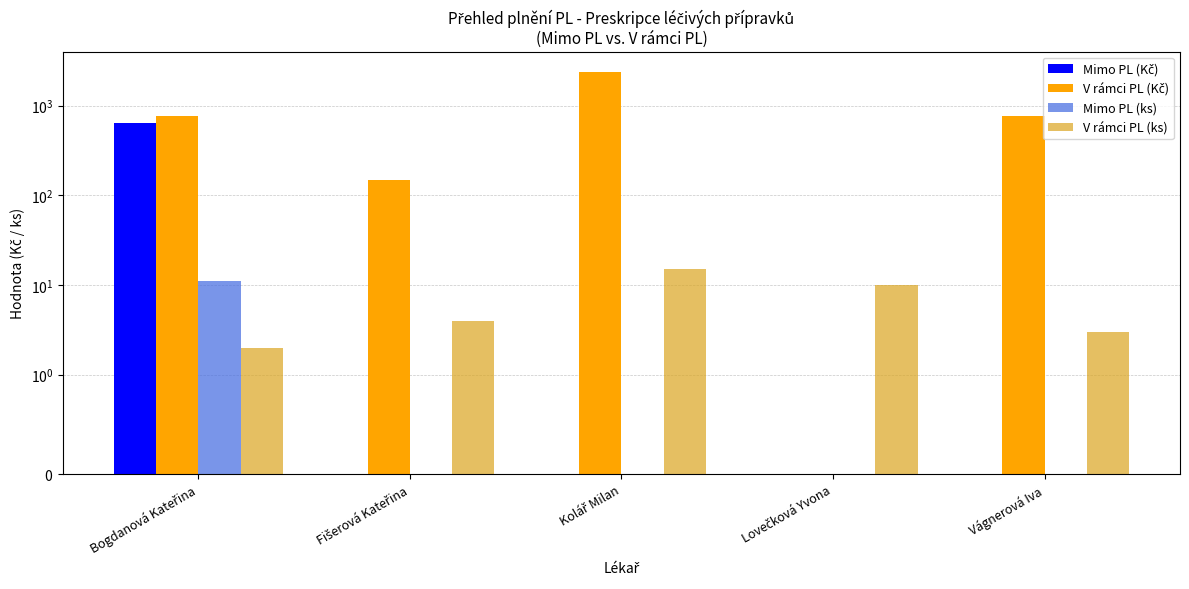

What position from the left is Kolář Milan?

3